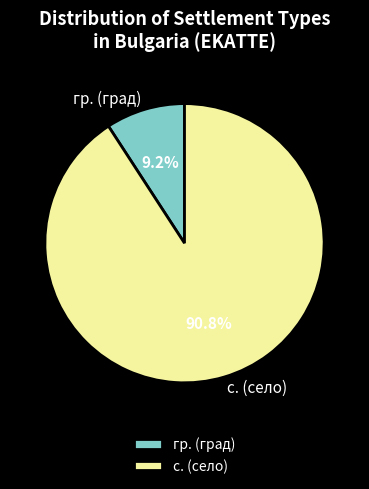

Combined, do гр. (град) and с. (село) account for over 50%?

Yes